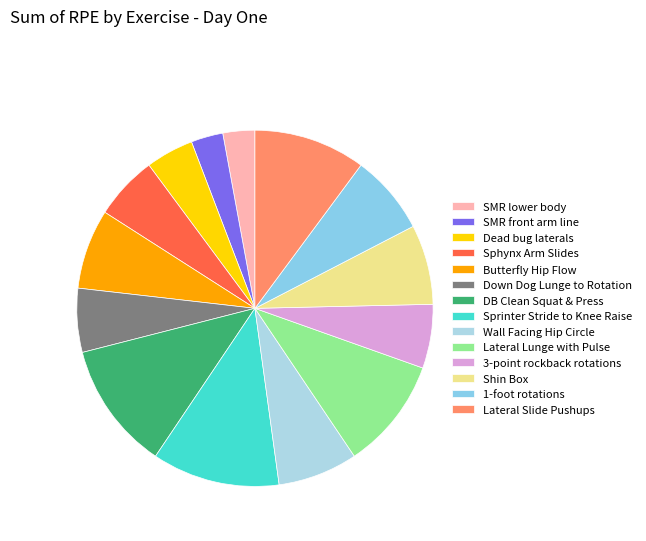

Count the number of slices in the pie.

14